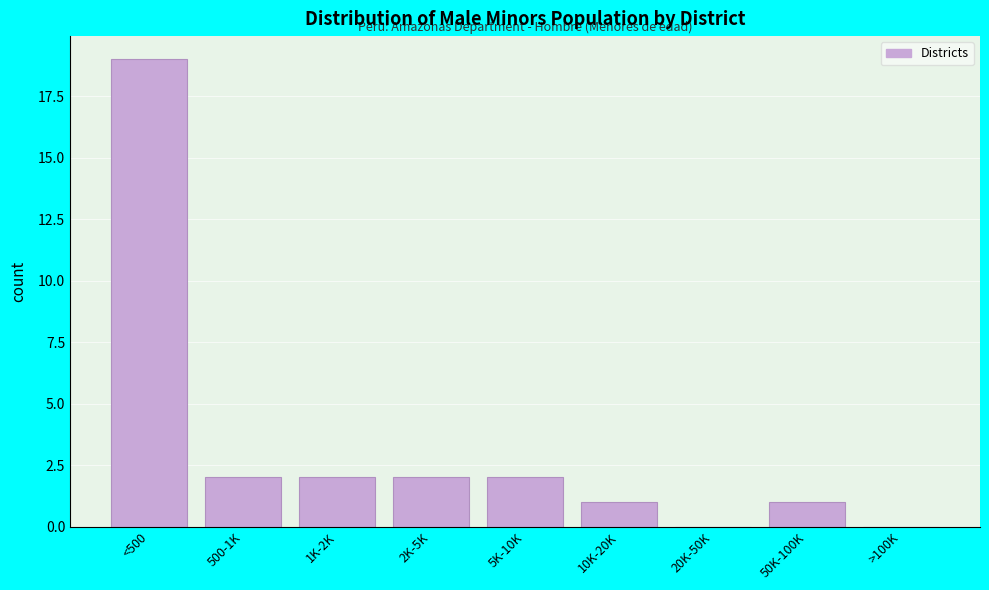

Reading left to right, extract all data points from this chart.

<500=19	500-1K=2	1K-2K=2	2K-5K=2	5K-10K=2	10K-20K=1	20K-50K=0	50K-100K=1	>100K=0